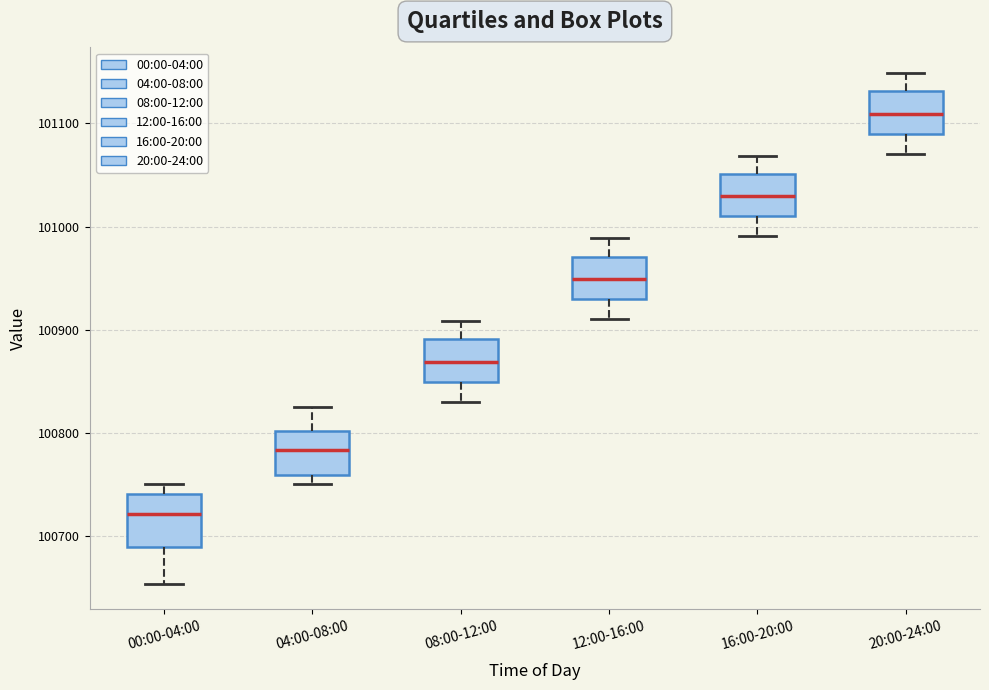

Reading left to right, read every box against the y-axis: the position of its median line, the range the box covers, and the ends of its whiskers. The values are not printed on the chart, so give them approximately, as read against the axis.

00:00-04:00: median 100720, box 100690 to 100740, whiskers 100650 to 100750
04:00-08:00: median 100780, box 100760 to 100800, whiskers 100750 to 100830
08:00-12:00: median 100870, box 100850 to 100890, whiskers 100830 to 100910
12:00-16:00: median 100950, box 100930 to 100970, whiskers 100910 to 100990
16:00-20:00: median 101030, box 101010 to 101050, whiskers 100990 to 101070
20:00-24:00: median 101110, box 101090 to 101130, whiskers 101070 to 101150